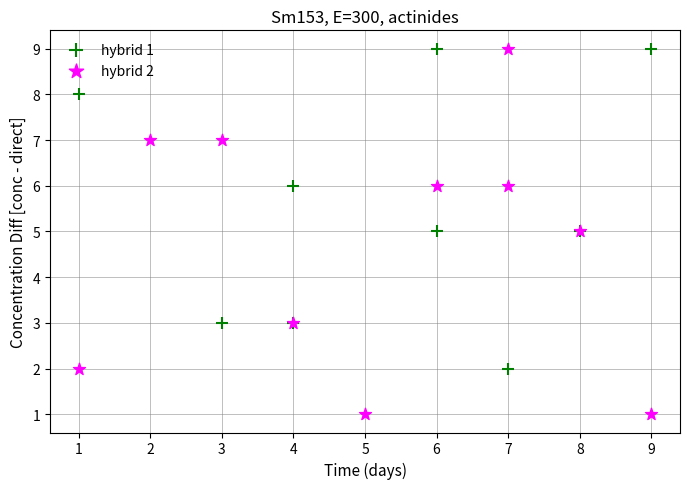

Which series has the largest Y range (max minus min)?

hybrid 2